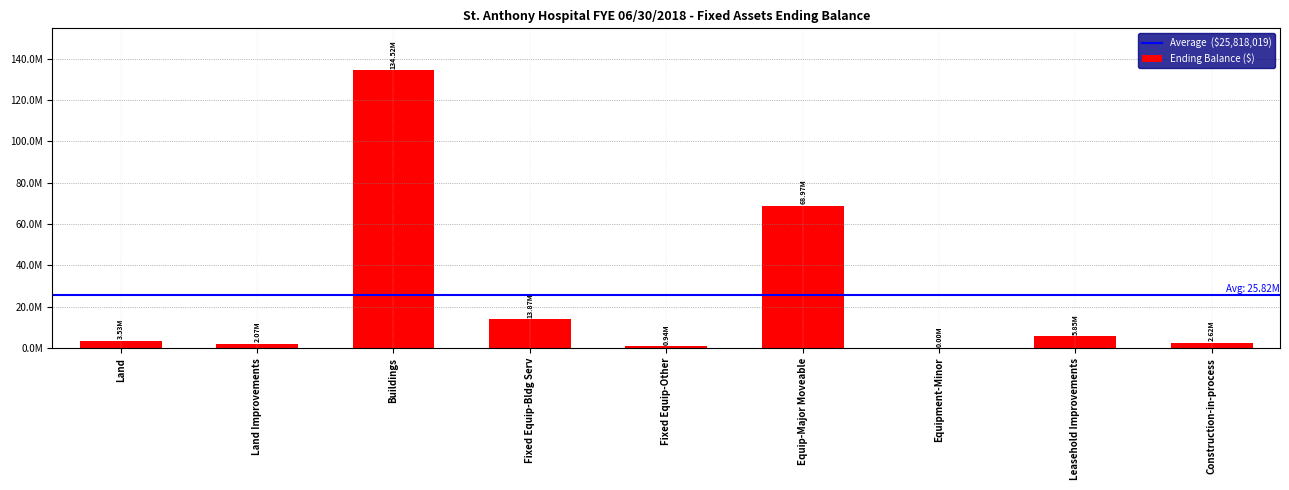

At which category does the chart reach its peak across all series?

Buildings